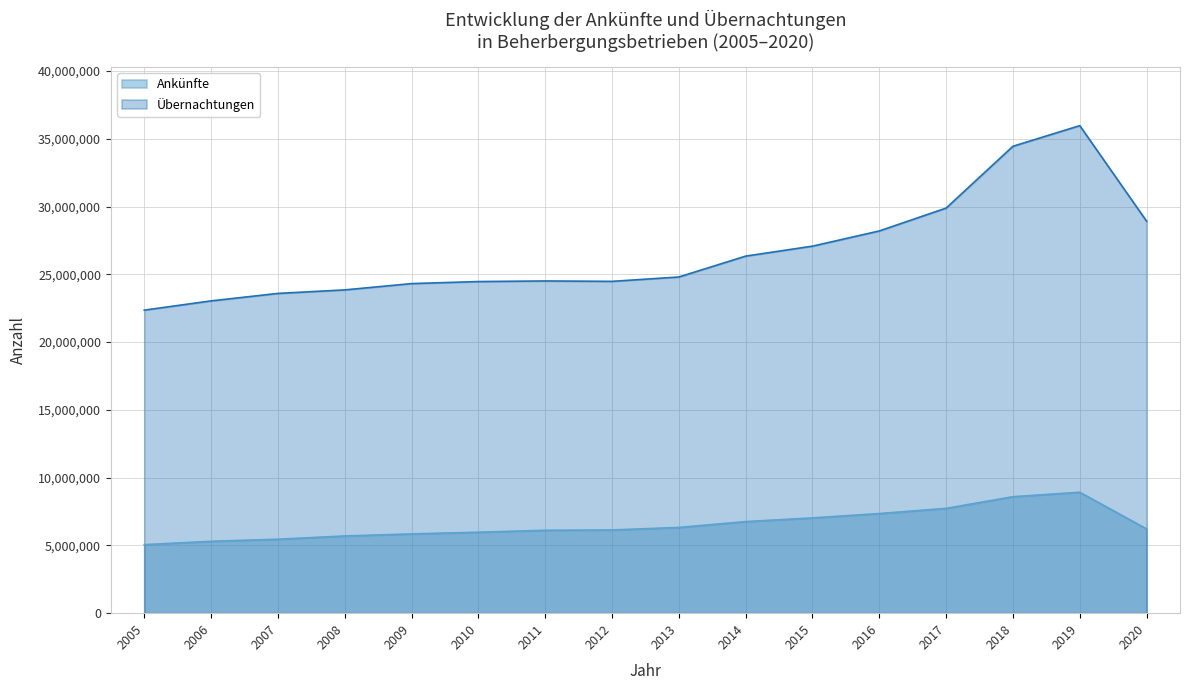

Is the value of Übernachtungen at 2015 greater than the value of Ankünfte at 2006?

Yes